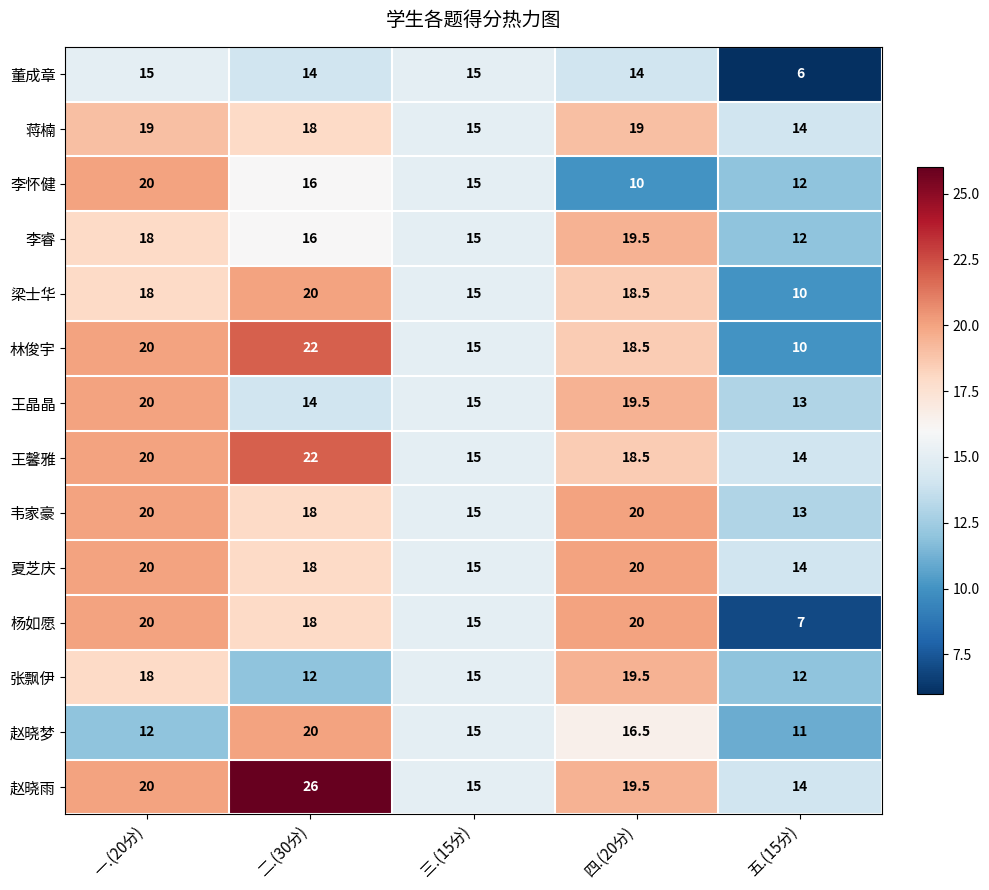

What is the difference between the second highest and minimum values in the 杨如愿 series?

13.0